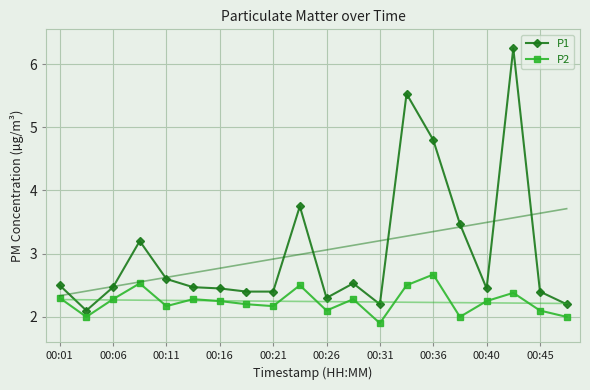

Count the number of categories in the chart.

20